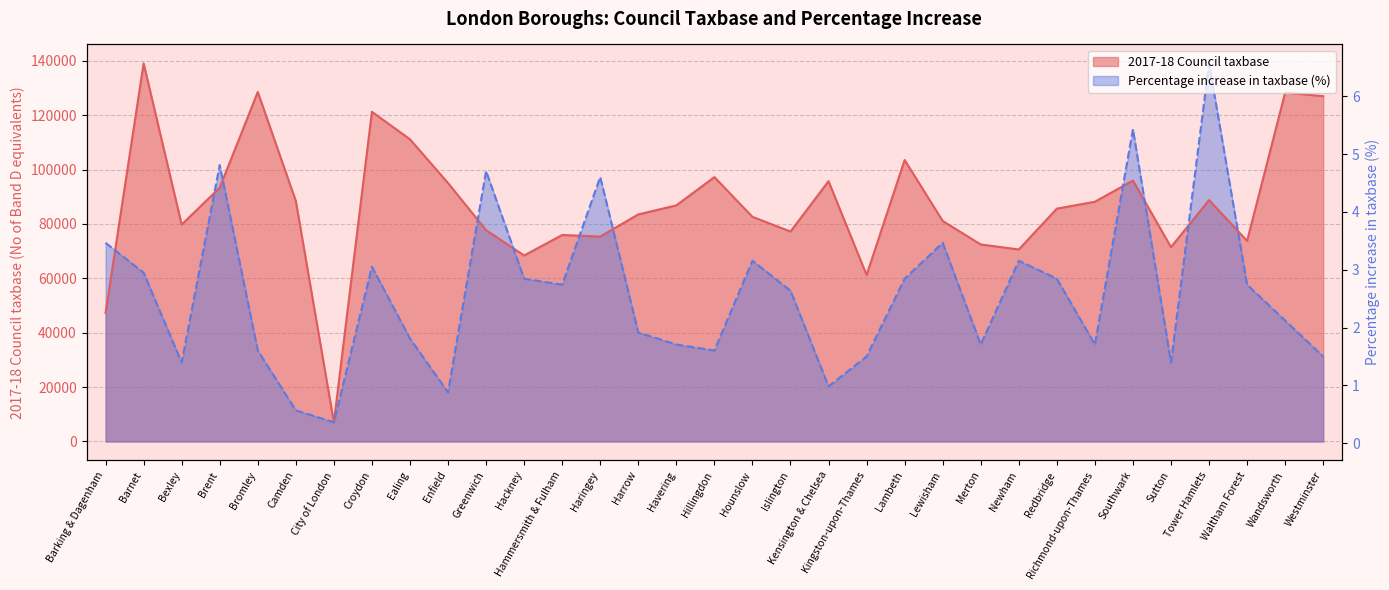

What is the label of the 7th point from the left?

City of London